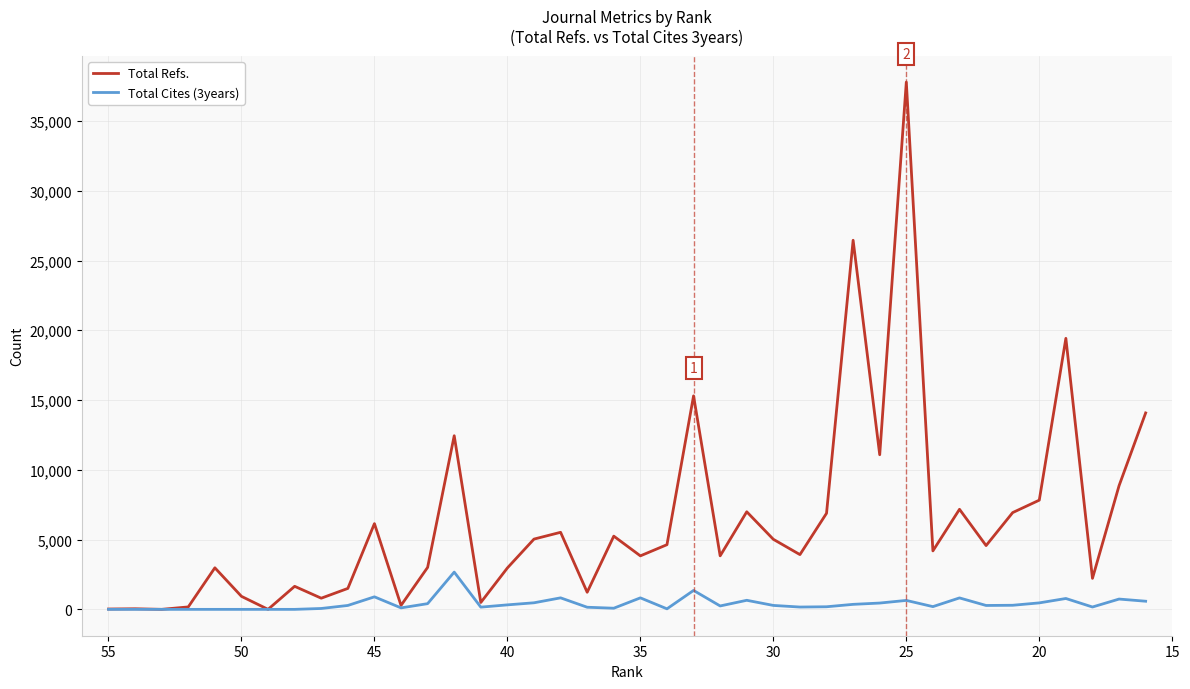

How many values in Total Cites (3years) are above zero?

32